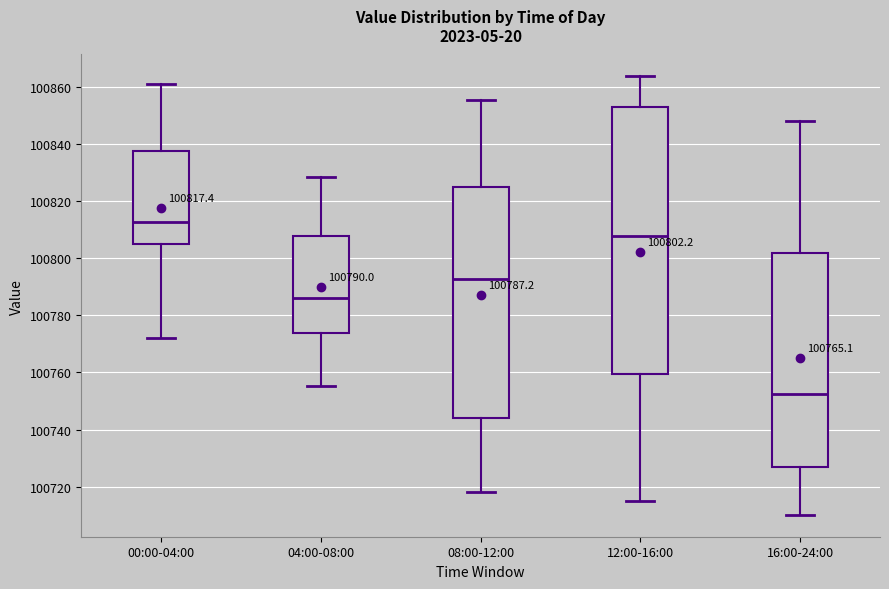

Which box is the tallest, from its lower edge to its upper edge?

12:00-16:00